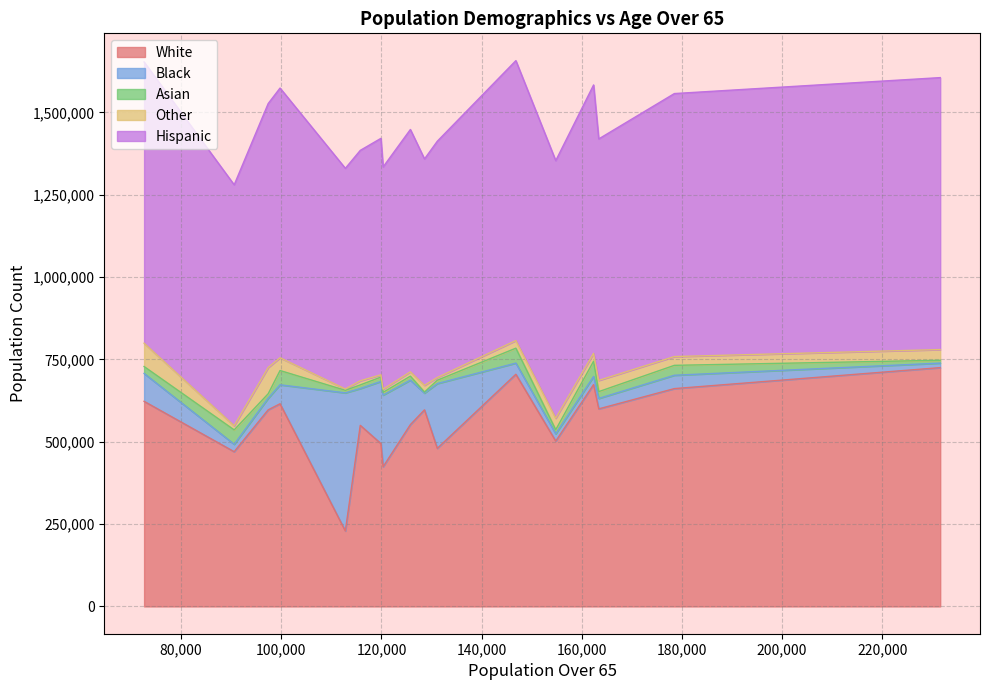

Which series has the largest total across all categories?

Hispanic